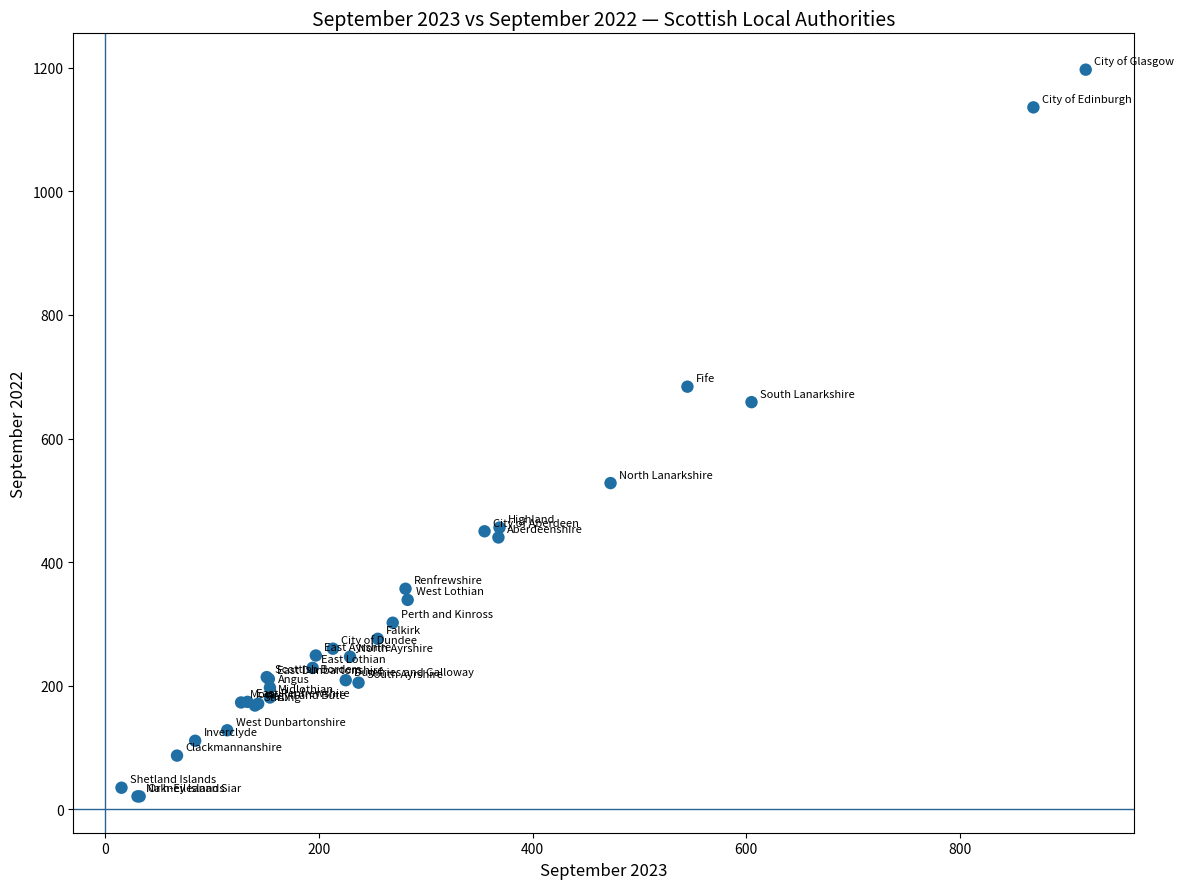

What Y value in the scatter plot is closest to 609?

659